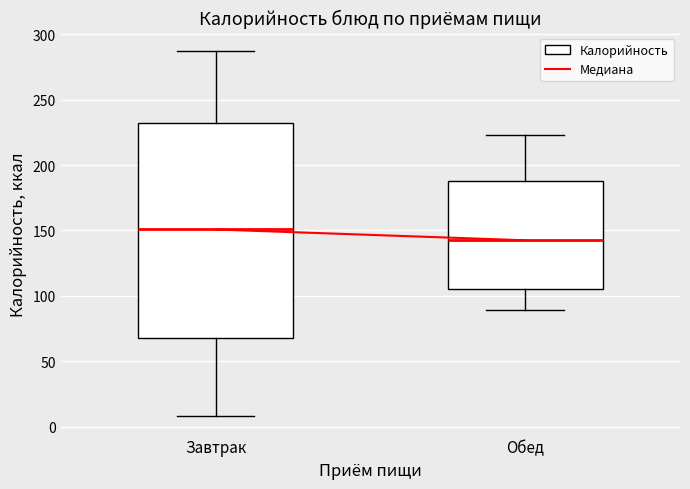

Reading left to right, transcribe this box plot: for each box, give where its median line is, the range the box spans, and where its two whiskers end, as read against the y-axis. The values are not printed on the chart, so give them approximately, as read against the axis.

Завтрак: median 150, box 70 to 230, whiskers 10 to 285
Обед: median 145, box 105 to 190, whiskers 90 to 225